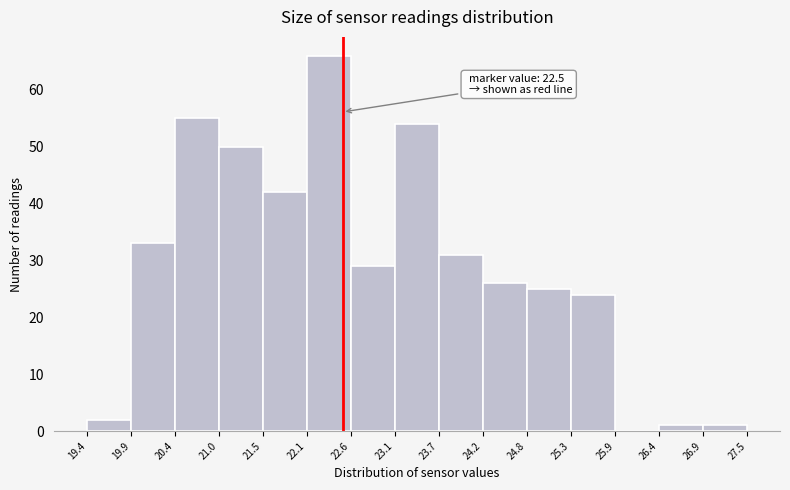

Over which range of the x-axis is the bar tallest?

22.1 to 22.6